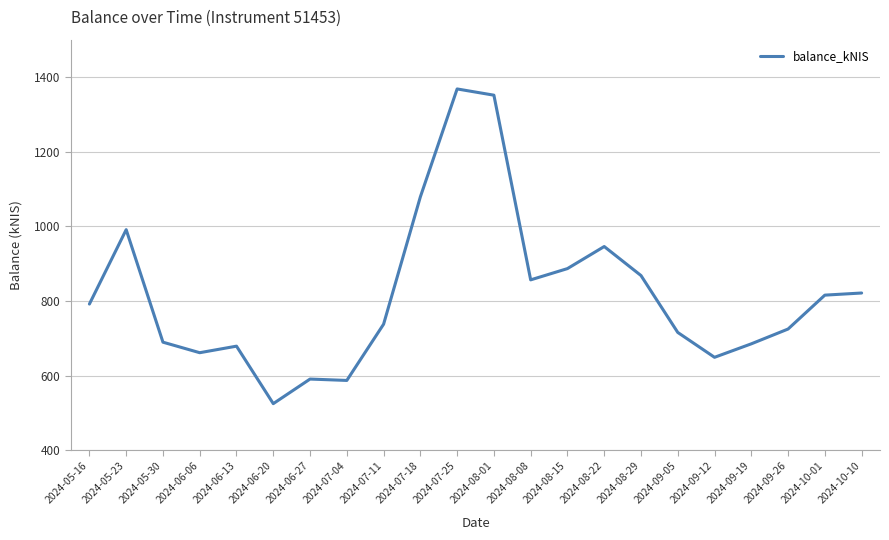

Is it true that the value at 2024-09-19 is 1034.0?

False